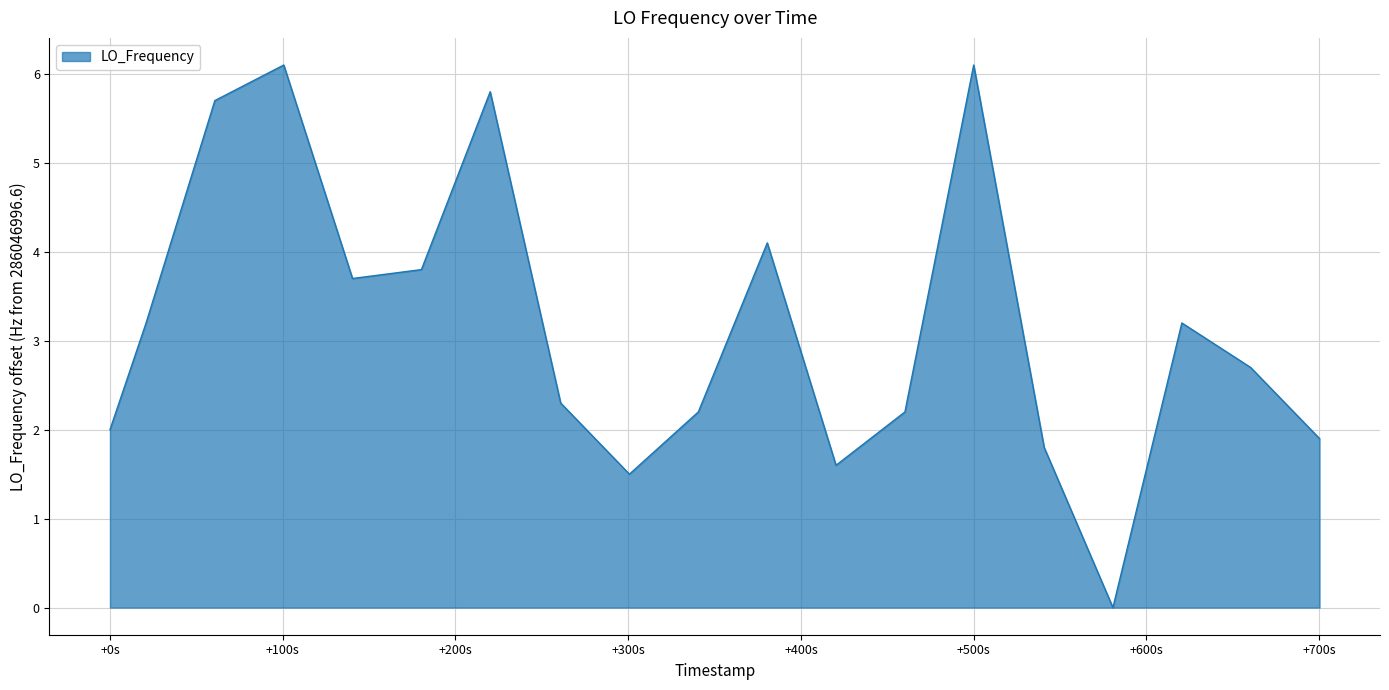

How many lines are shown in the chart?

1